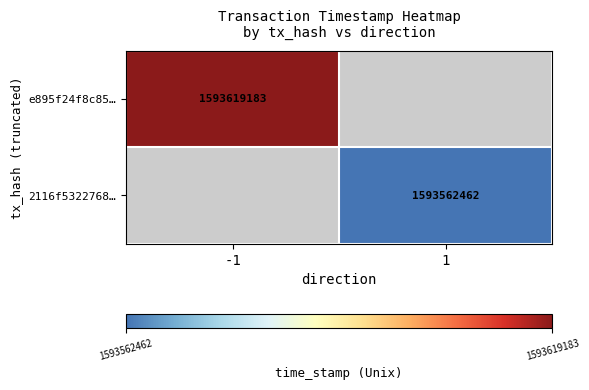

Is the value of 2116f5322768… at 1 greater than the value of e895f24f8c85… at -1?

No